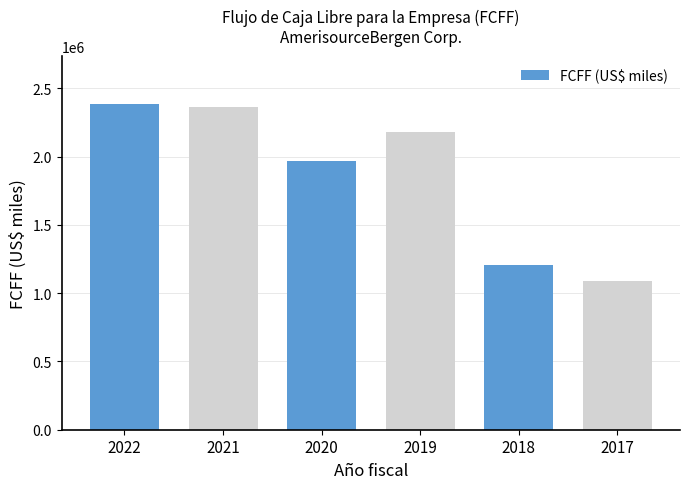

What is the value of the 3rd bar from the left?

1970476